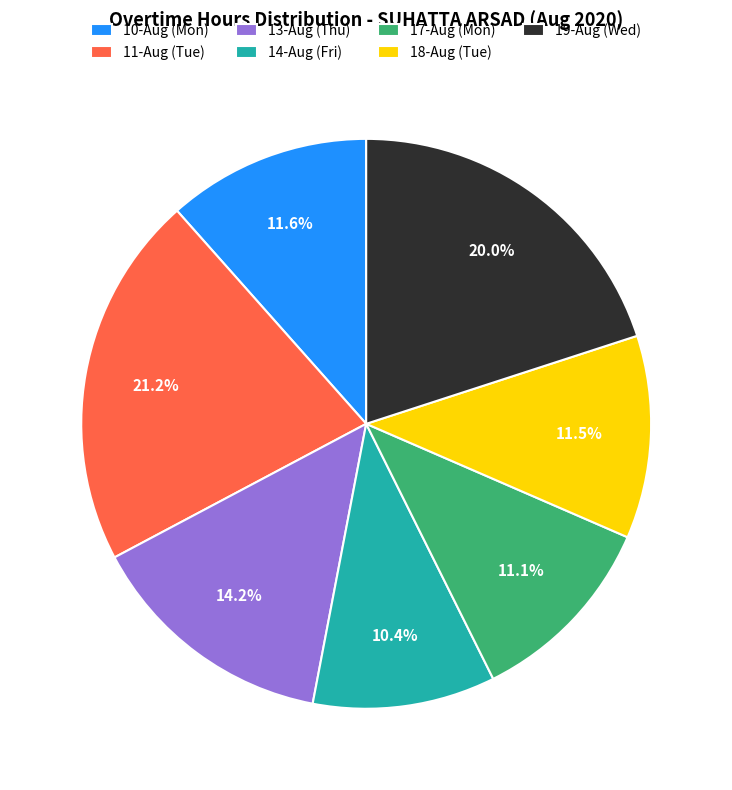

Do 14-Aug (Fri) and 11-Aug (Tue) together represent more than half of the pie?

No